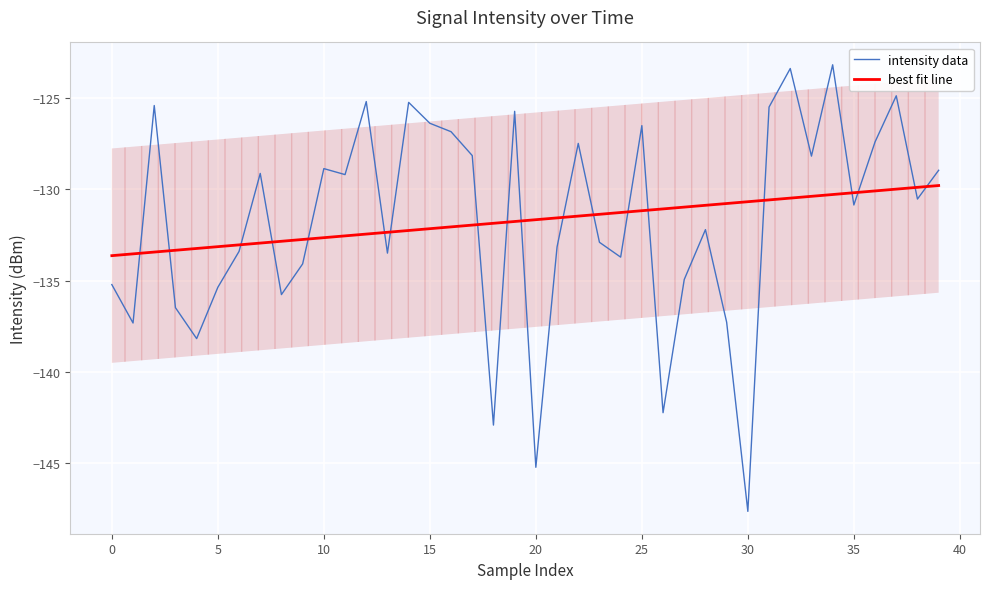

What is the difference between the intensity data values at 31 and 33?

2.7